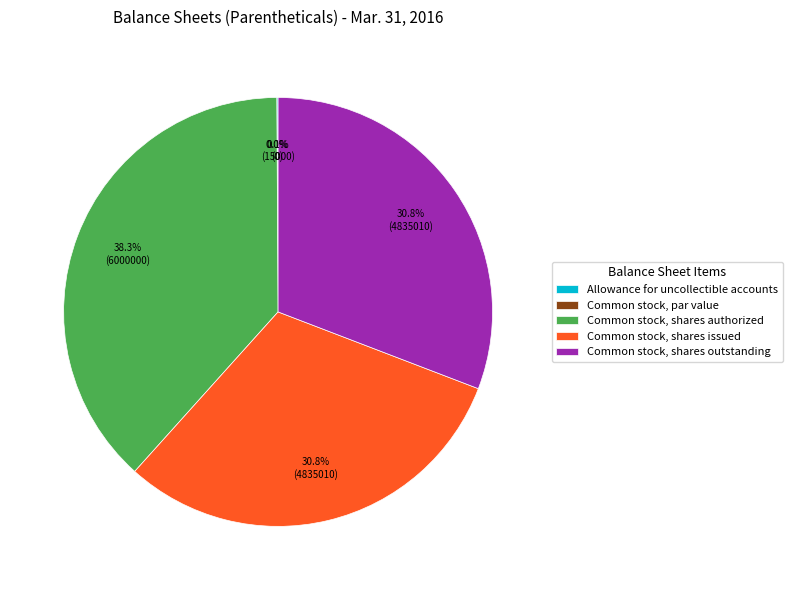

The Common stock, shares issued slice represents 31% of the pie. True or false?

True